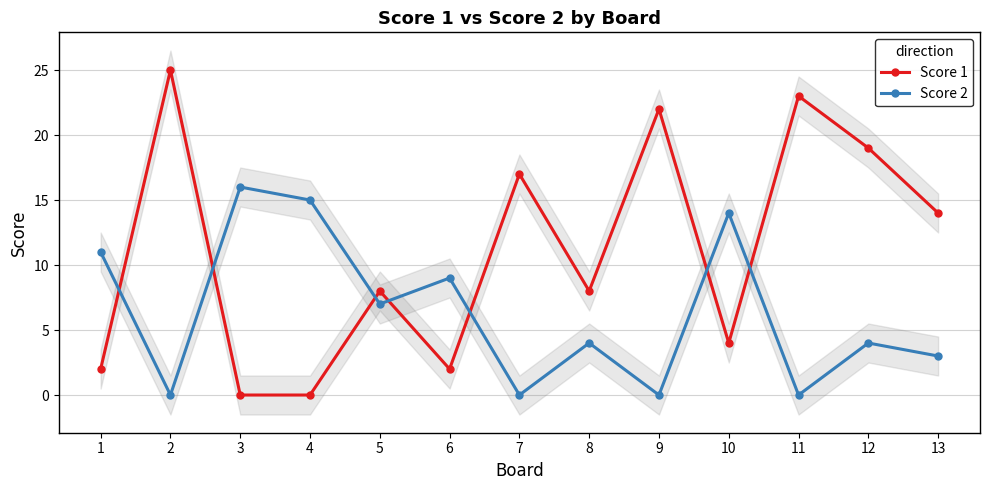

At which label does Score 2 first exceed 4?

1